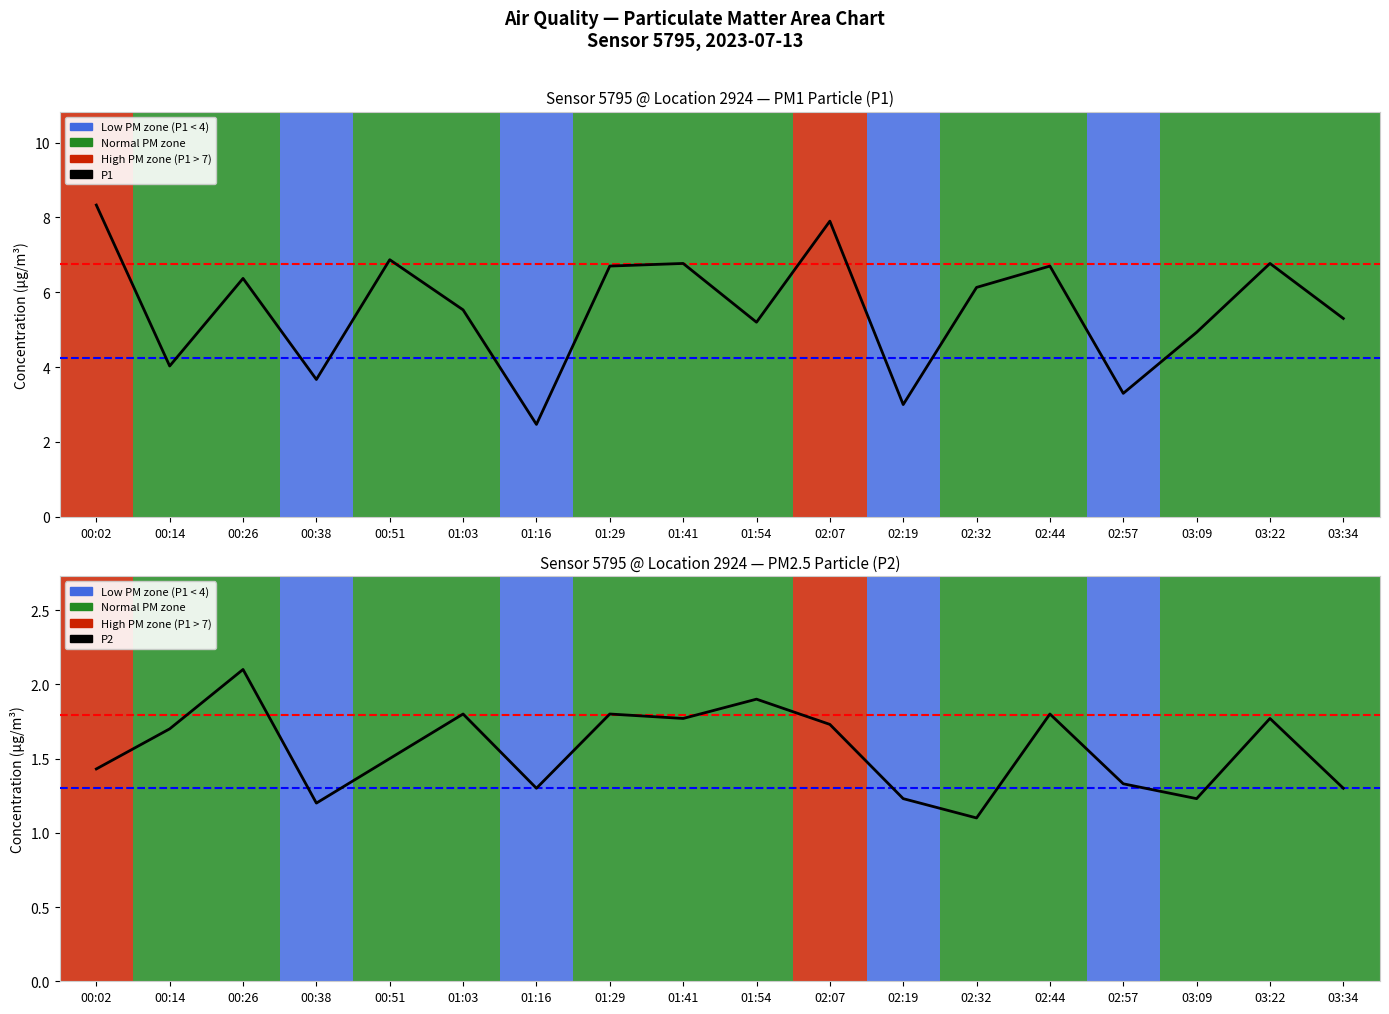

The P2 series shows 2.1 at 00:26. True or false?

True